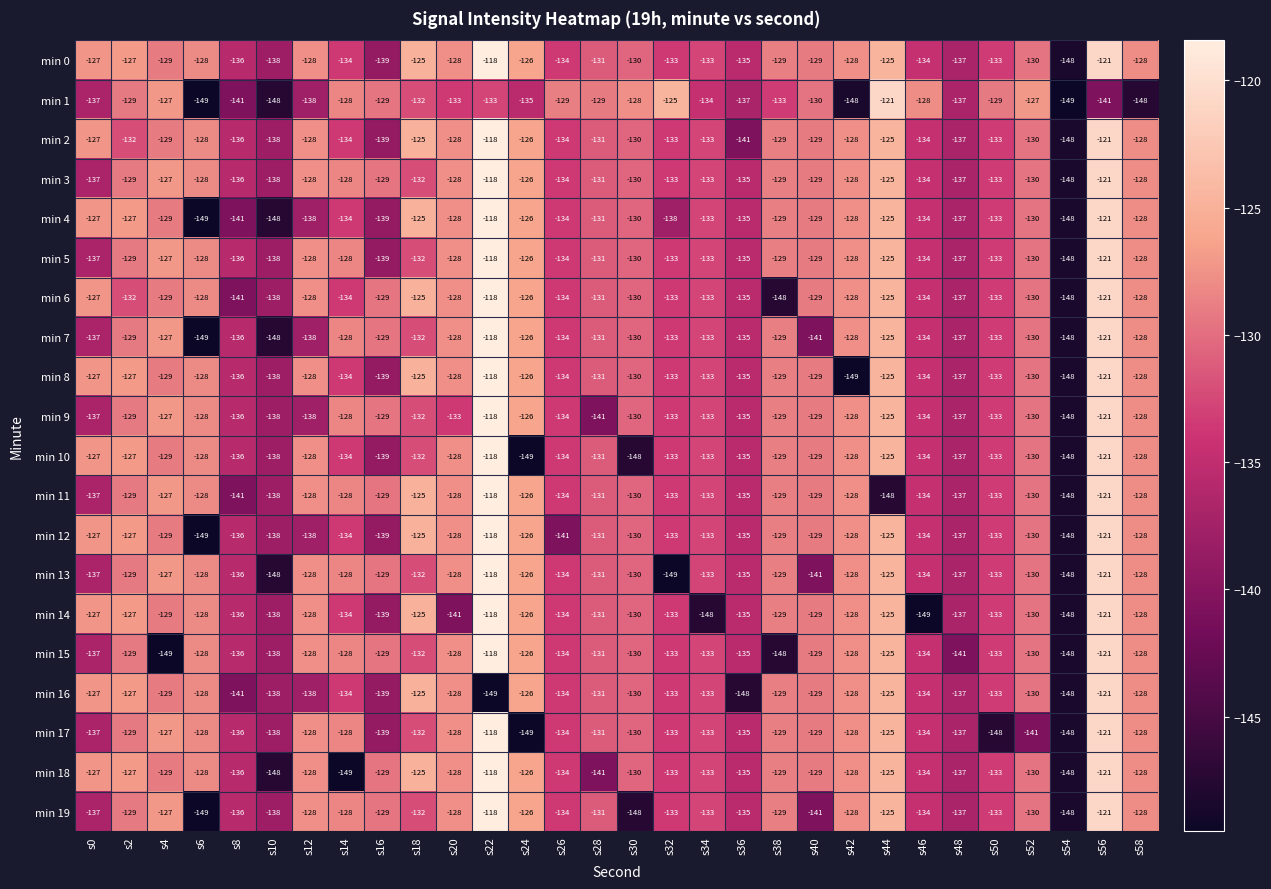

What is the approximate value of min 14 at s52, to the nearest 10?

-130